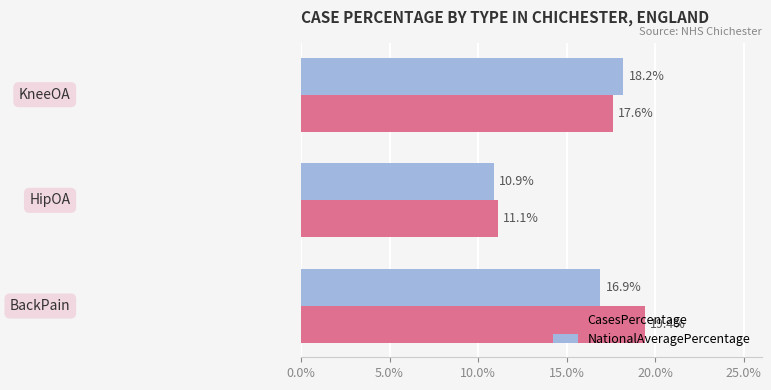

What is the maximum value shown in the chart?

19.4